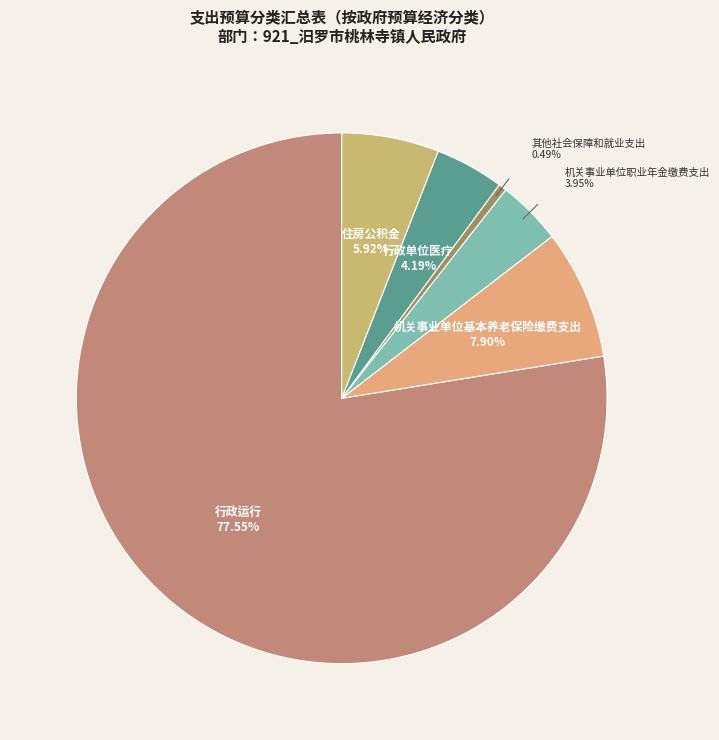

Is it true that 机关事业单位职业年金缴费支出 is 11% of the pie?

False